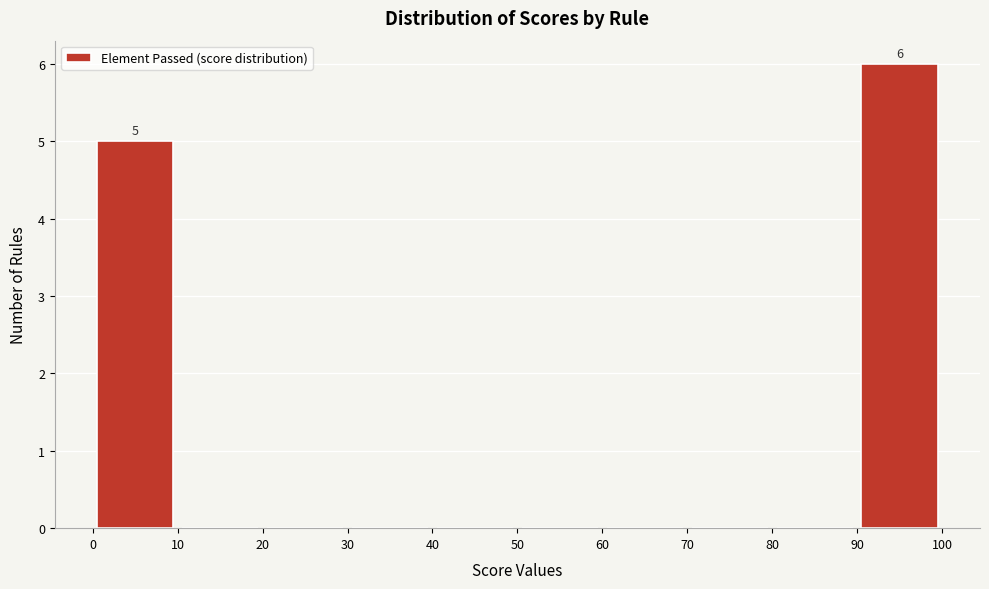

Which range on the x-axis has the tallest bar?

90 to 100